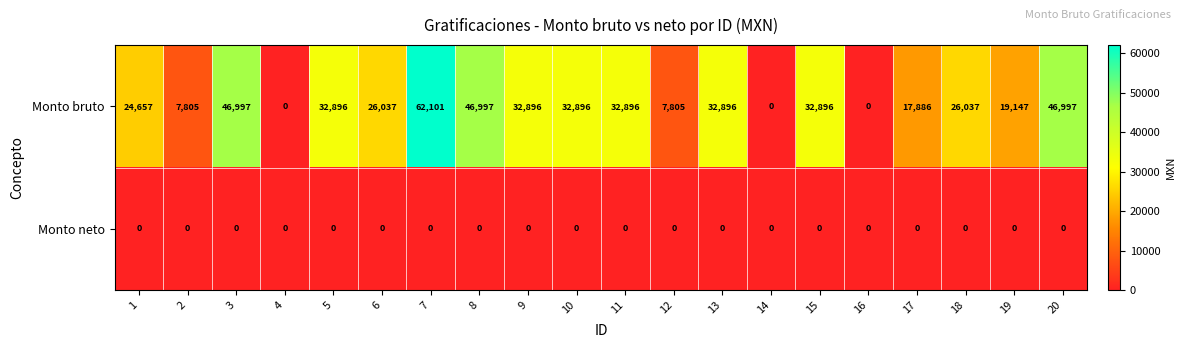

At which category is the sum across all series the highest?

7